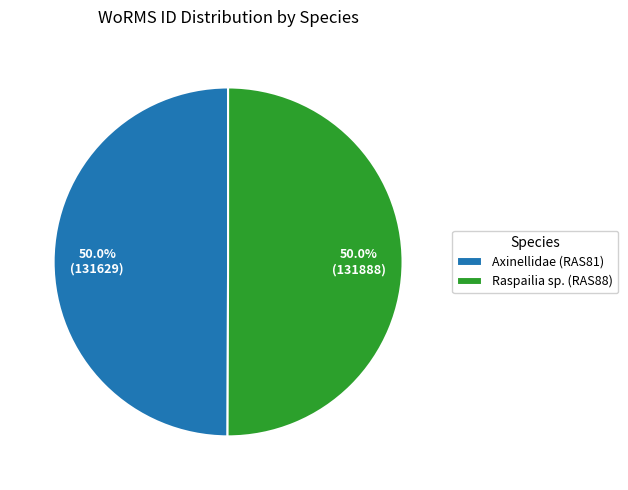

To the nearest percent, what portion does Raspailia sp. (RAS88) represent?

50%